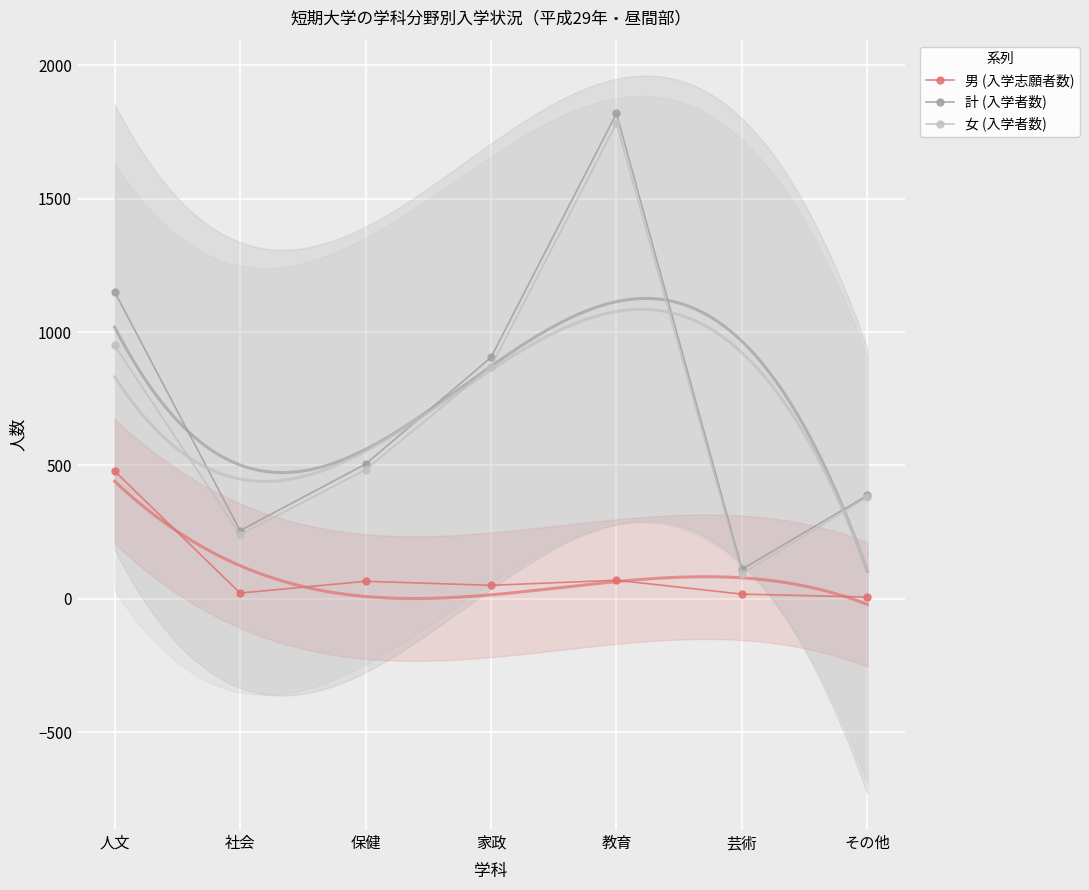

What is the difference between the maximum and minimum values in the 男 (入学志願者数) series?

472